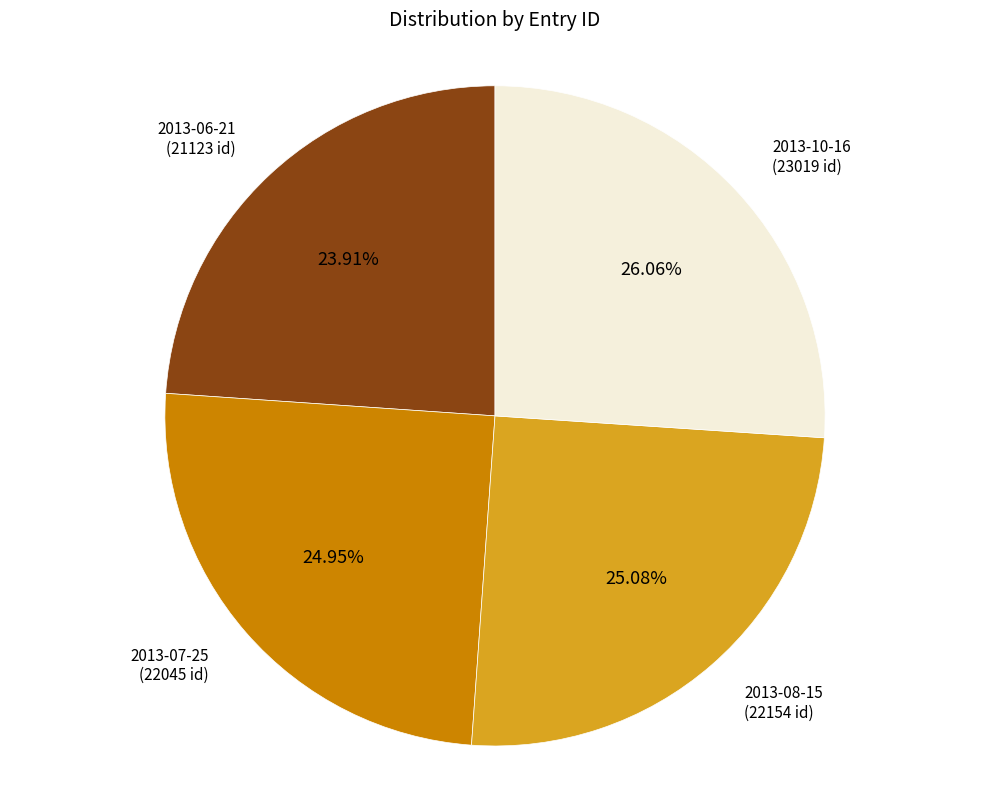

Is it true that 2013-06-21 is 24% of the pie?

True